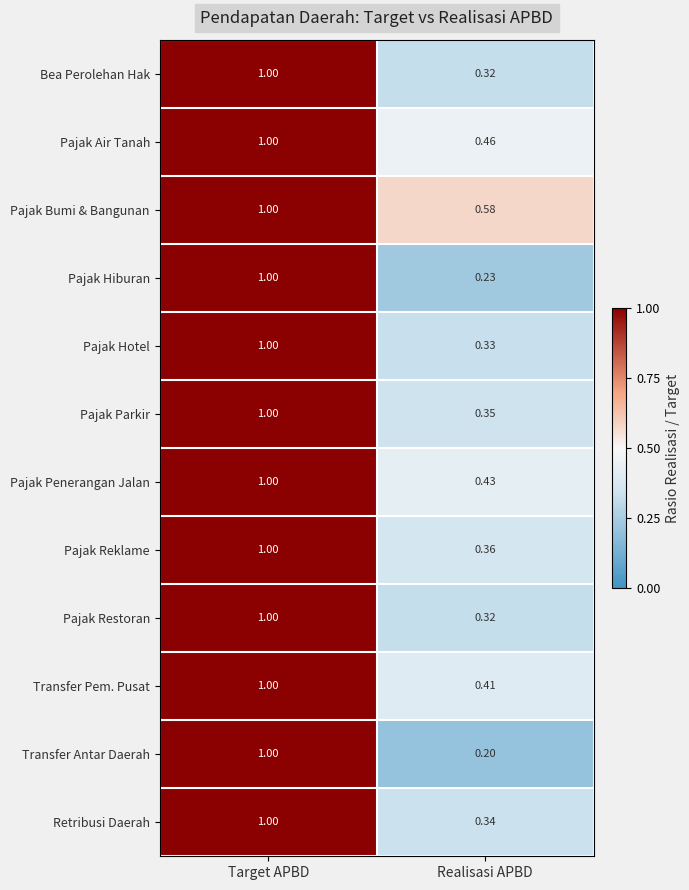

Which series has the largest range (max minus min)?

Transfer Antar Daerah